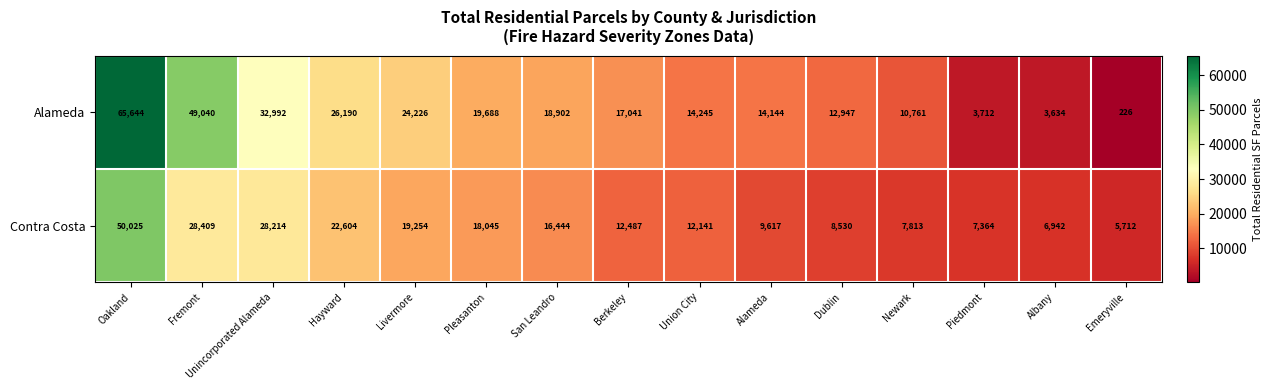

Which series has the largest total across all categories?

Alameda